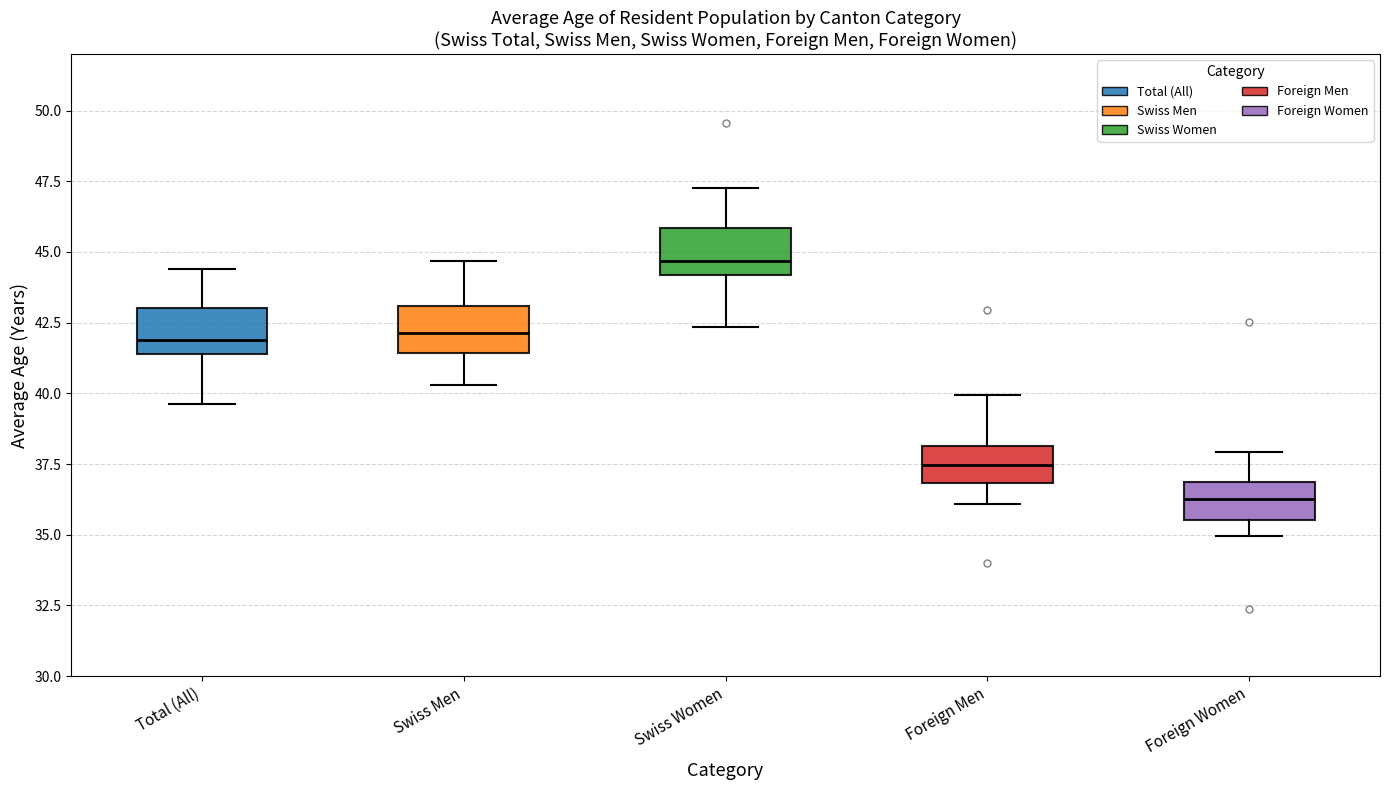

Reading left to right, transcribe this box plot: for each box, give where its median line is, the range the box spans, and where its two whiskers end, as read against the y-axis. The values are not printed on the chart, so give them approximately, as read against the axis.

Total (All): median 42.0, box 41.5 to 43.0, whiskers 39.5 to 44.5
Swiss Men: median 42.0, box 41.5 to 43.0, whiskers 40.5 to 44.5
Swiss Women: median 44.5, box 44.0 to 46.0, whiskers 42.5 to 47.5
Foreign Men: median 37.5, box 37.0 to 38.0, whiskers 36.0 to 40.0
Foreign Women: median 36.5, box 35.5 to 37.0, whiskers 35.0 to 38.0